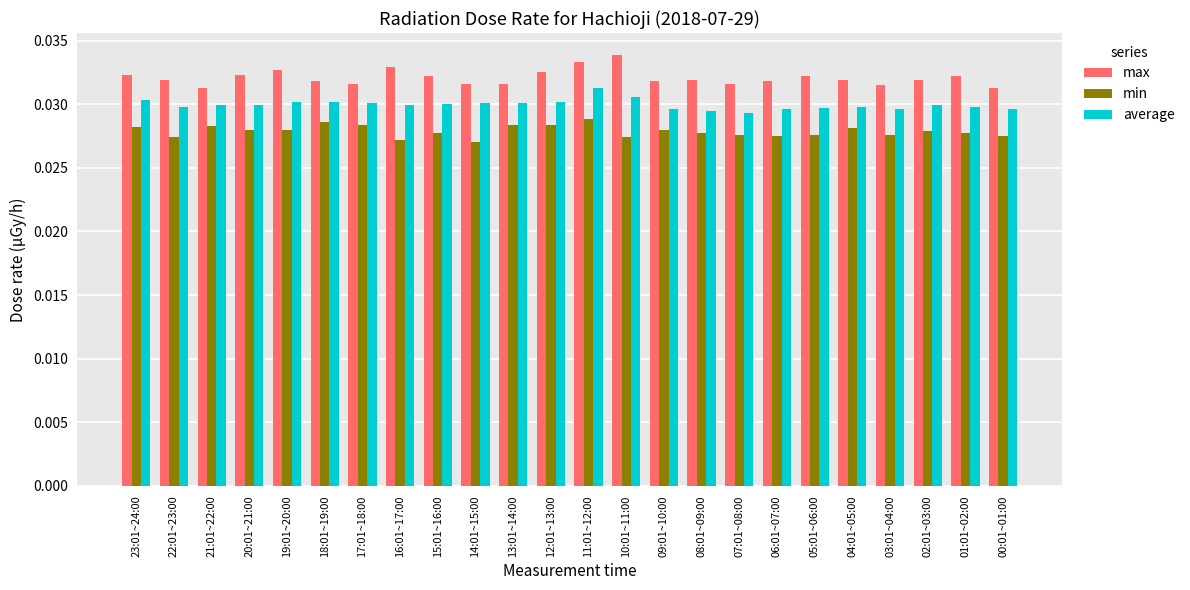

What is the sum of all average values?

0.7